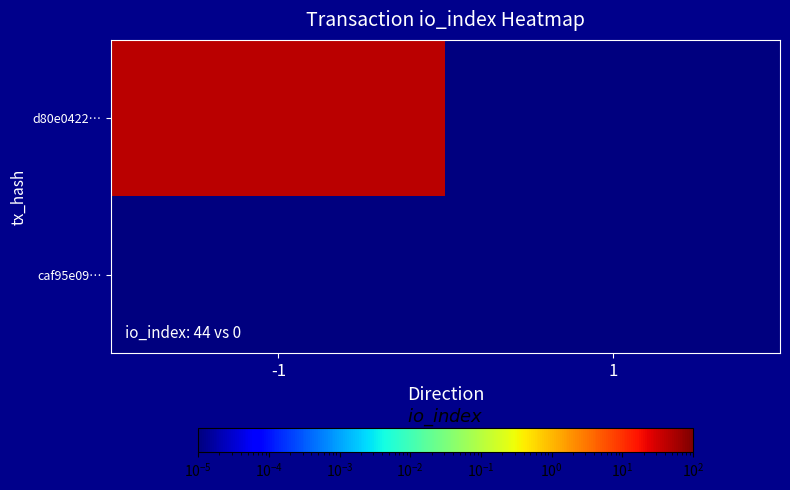

Reading left to right, list all the values displayed in this chart.

d80e0422…: -1=44.0	1=0.0
caf95e09…: -1=0.0	1=0.0